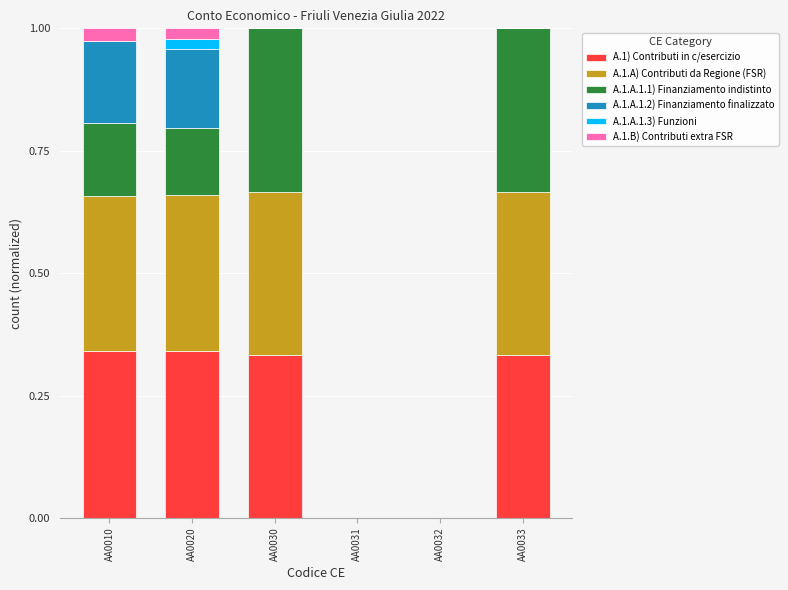

What is the total value across all series at AA0033?

1.0